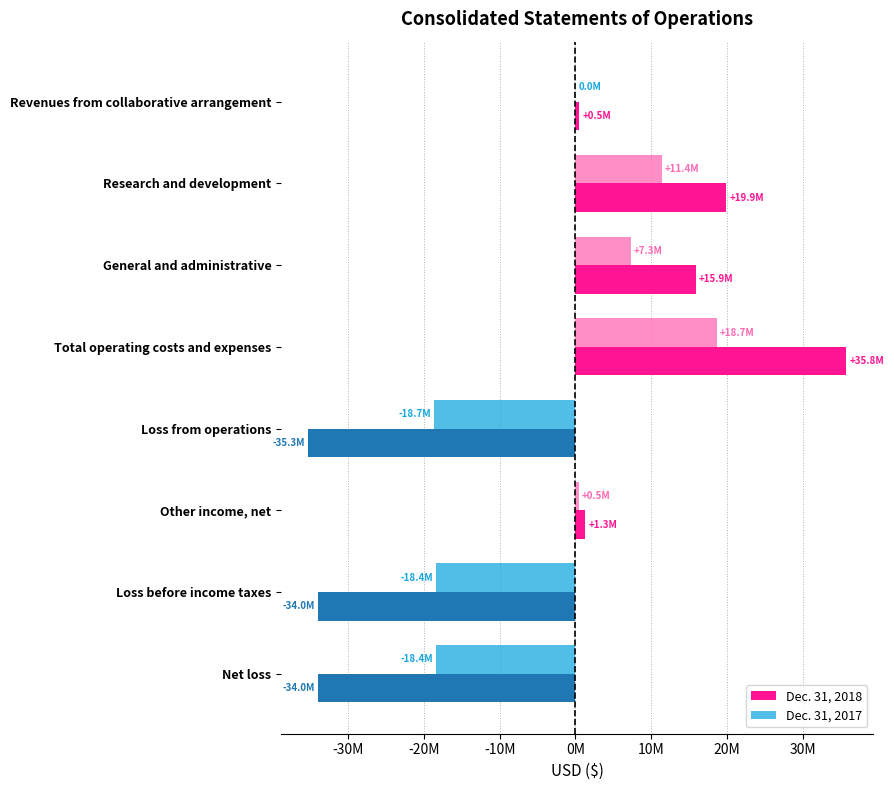

What is the label of the 6th bar from the right?

General and administrative